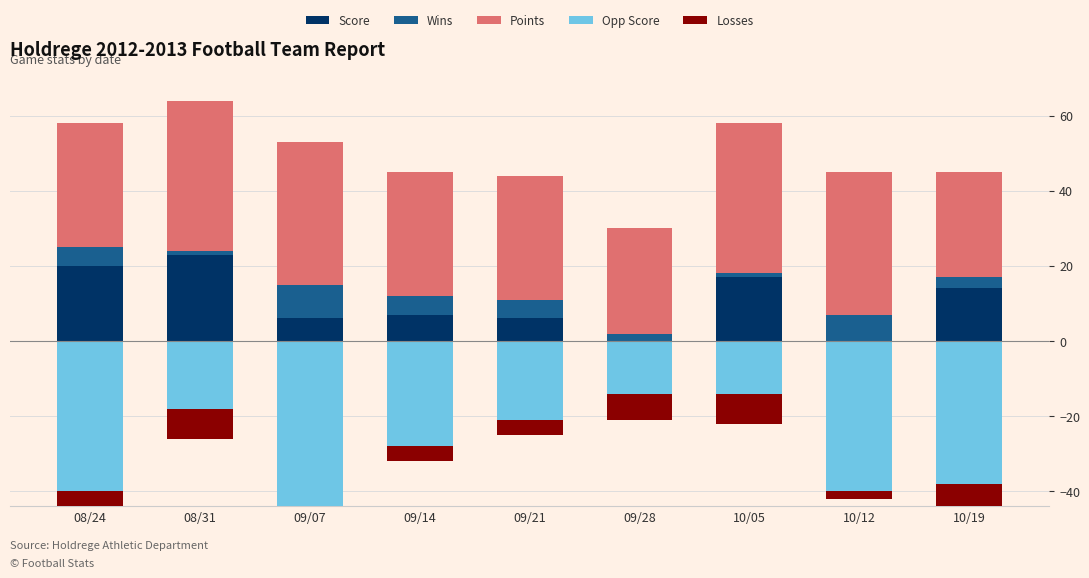

What is the average value of the Points series?

35